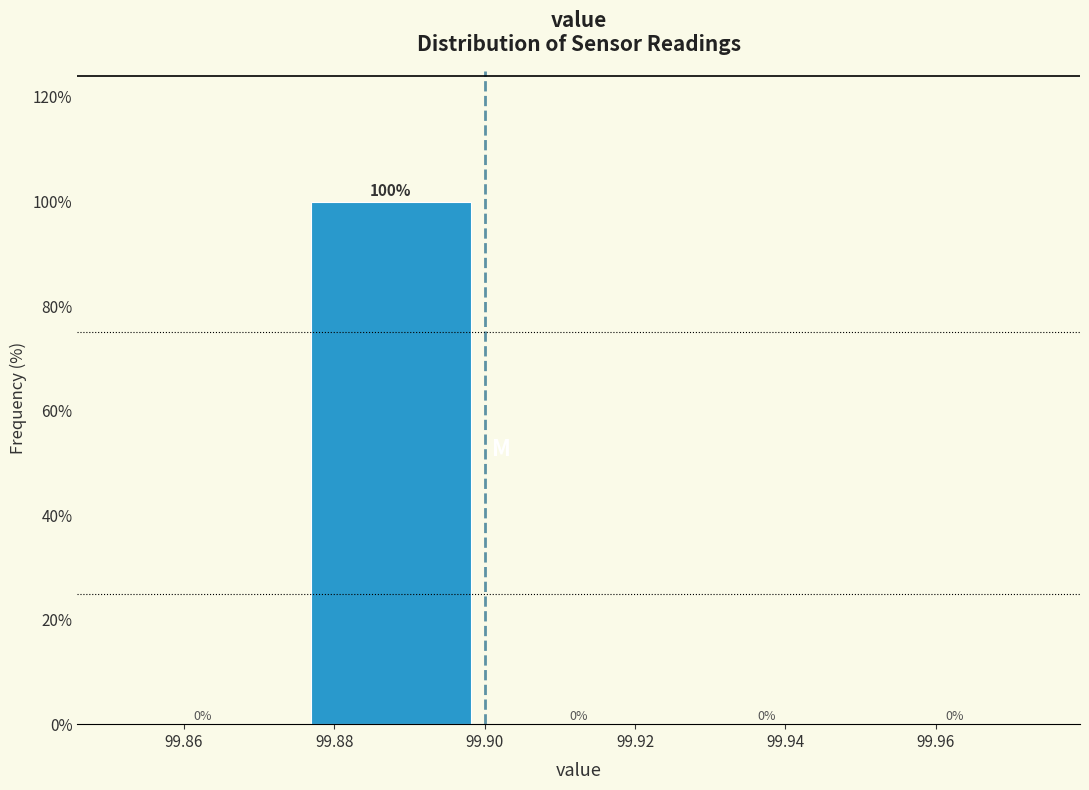

Reading left to right, transcribe this chart: for each bar, give the range it covers on the x-axis and its height.

99.850 to 99.875: 0
99.875 to 99.900: 100
99.900 to 99.925: 0
99.925 to 99.950: 0
99.950 to 99.975: 0